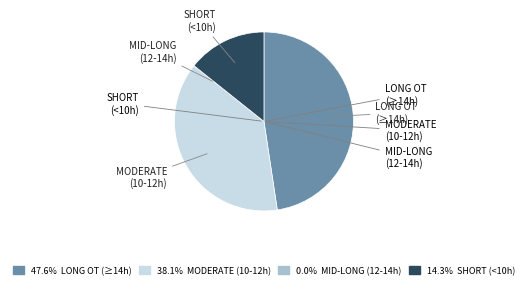

Is there a majority slice in this chart?

No